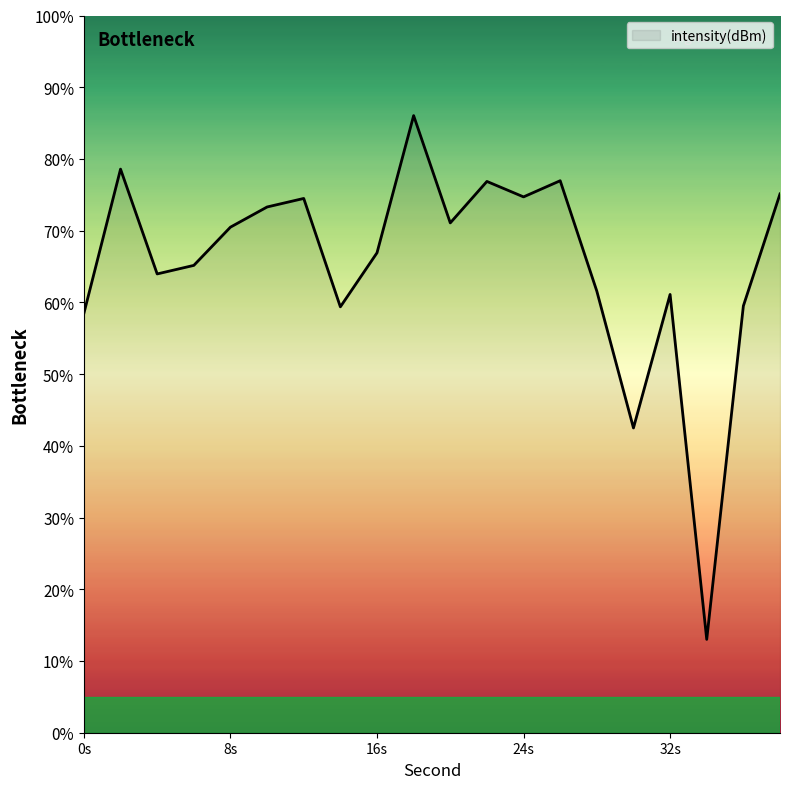

What is the greatest value displayed?

86.0